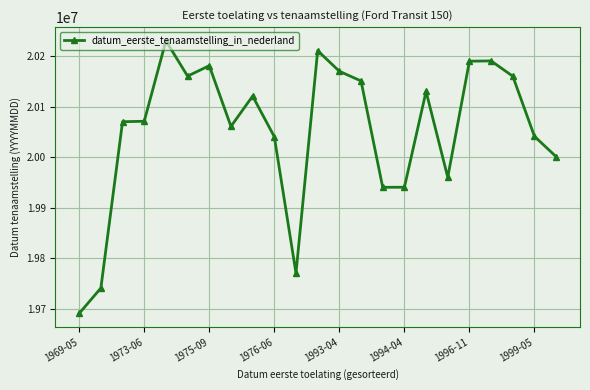

What is the value of the 21st point from the left?

20160316